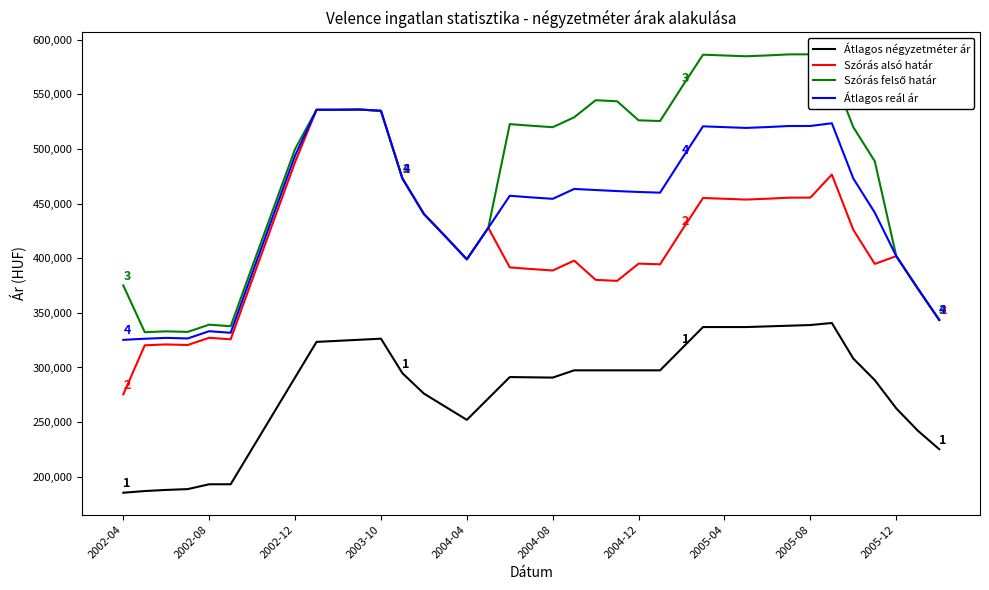

What are all the series names shown in the legend?

Átlagos négyzetméter ár, Szórás alsó határ, Szórás felső határ, Átlagos reál ár